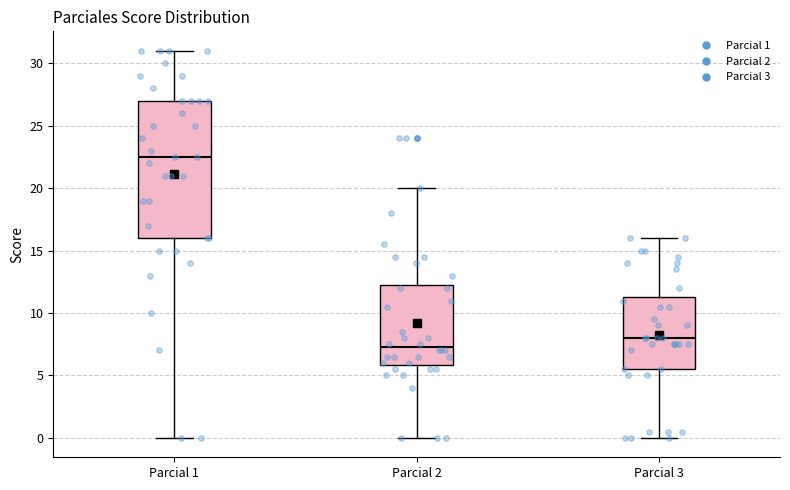

Reading left to right, transcribe this box plot: for each box, give where its median line is, the range the box spans, and where its two whiskers end, as read against the y-axis. The values are not printed on the chart, so give them approximately, as read against the axis.

Parcial 1: median 22.5, box 16.0 to 27.0, whiskers 0.0 to 31.0
Parcial 2: median 7.5, box 6.0 to 12.5, whiskers 0.0 to 20.0
Parcial 3: median 8.0, box 5.5 to 11.5, whiskers 0.0 to 16.0